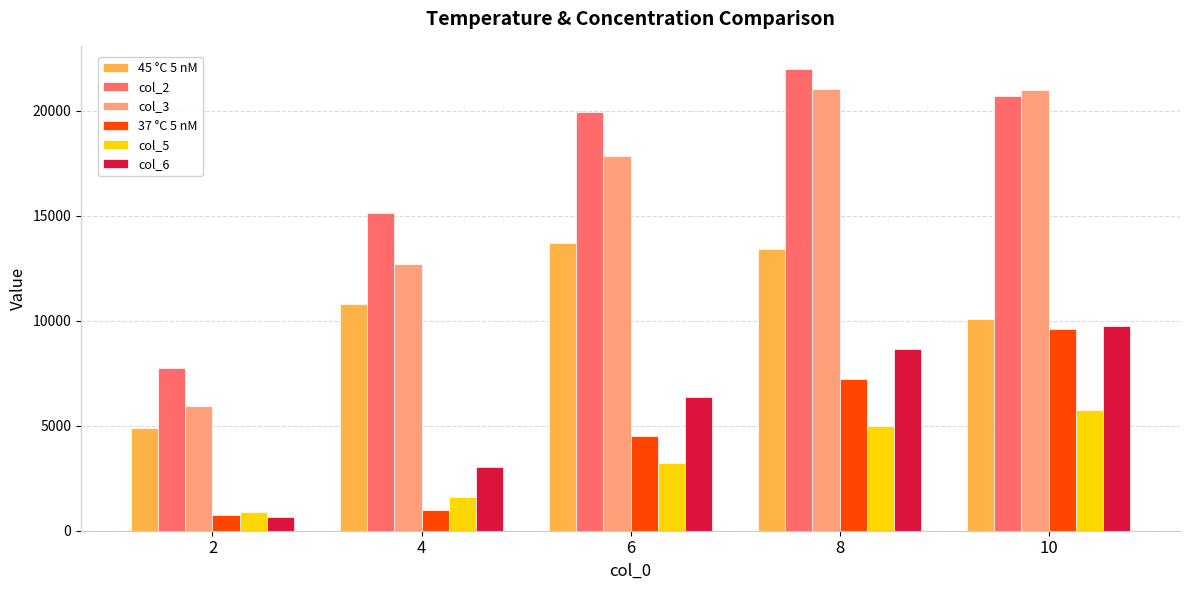

What is the difference between the maximum and minimum values in the col_6 series?

9076.6